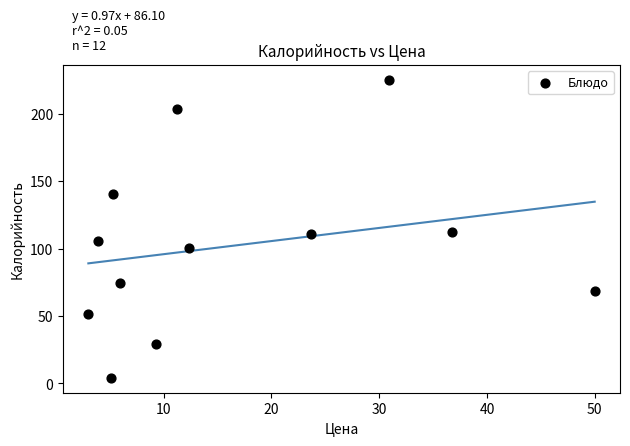

What is the range of Y values (max minus min)?

220.8